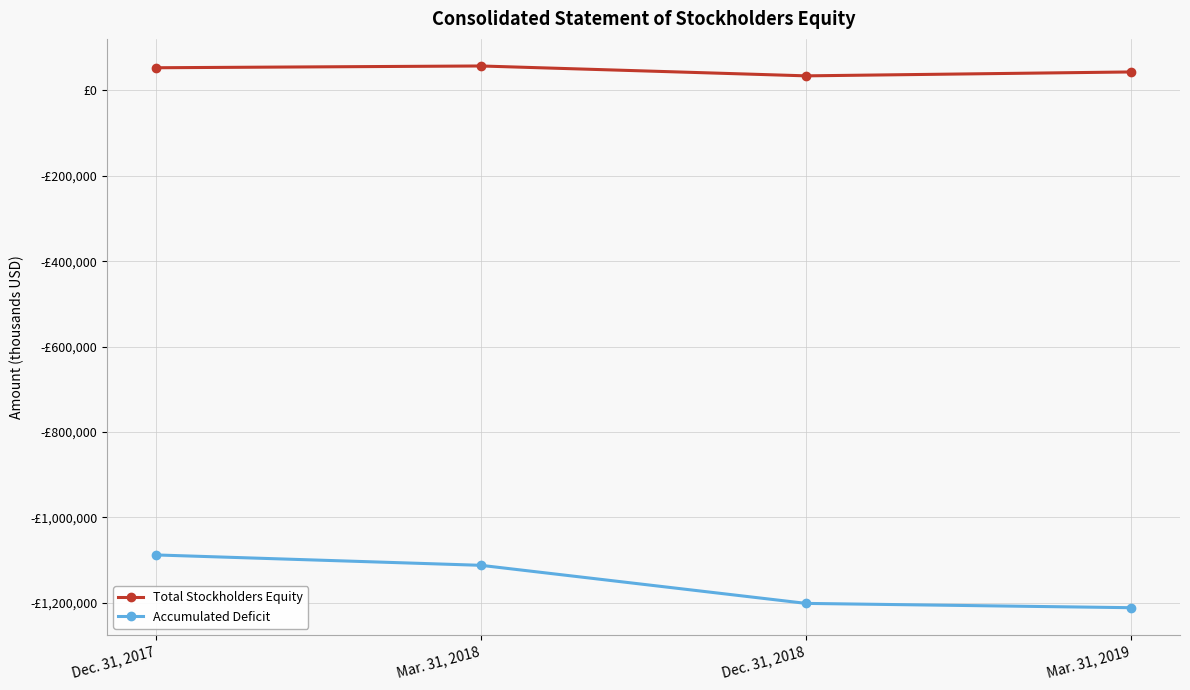

What are all the series names shown in the legend?

Total Stockholders Equity, Accumulated Deficit